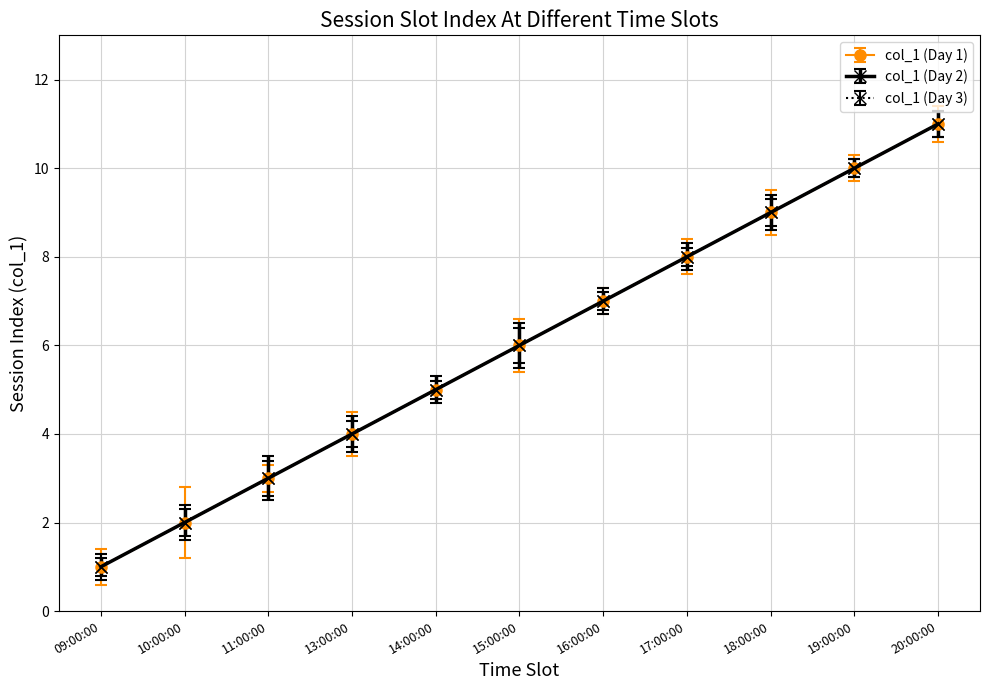

Does the chart have visible grid lines?

Yes